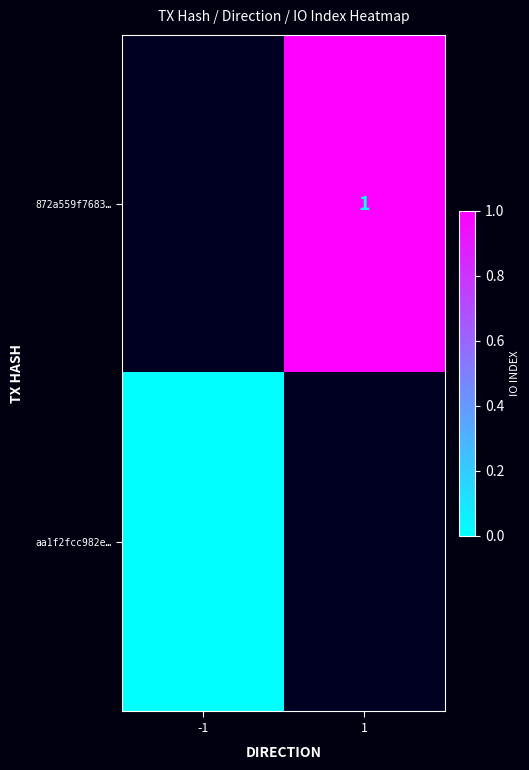

How many data points does each series have?

2